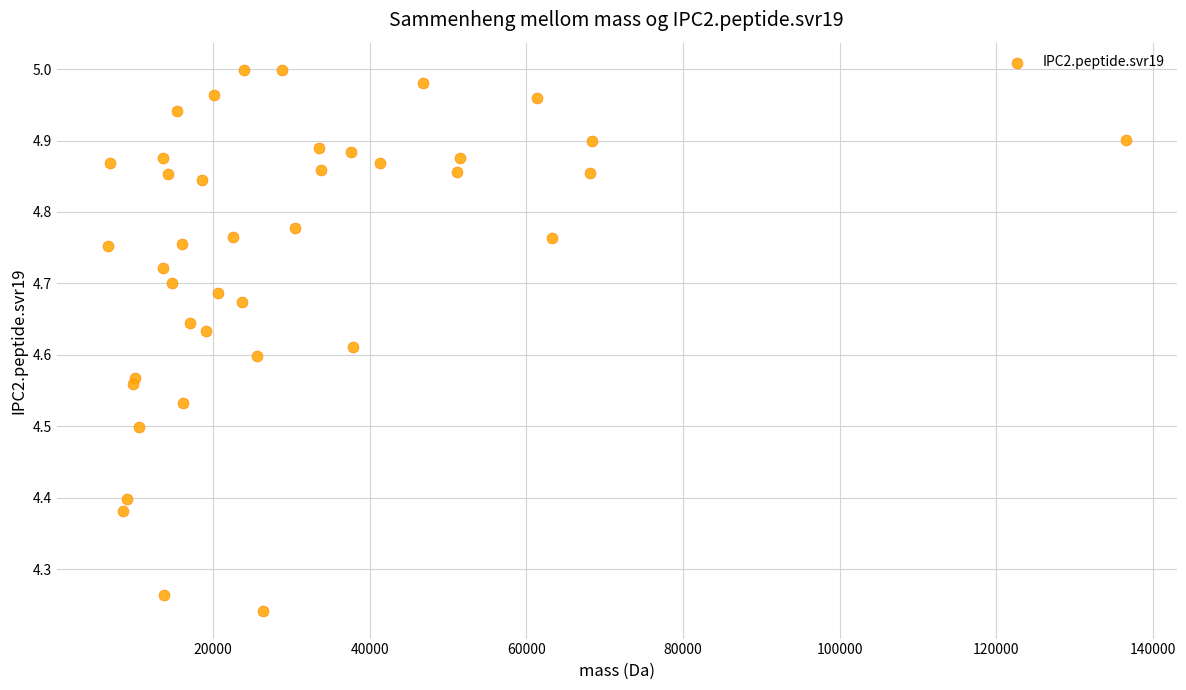

What is the range of Y values (max minus min)?

0.8